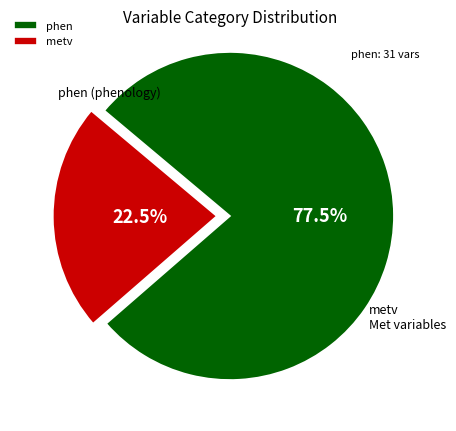

What percentage is NOT represented by metv?

77.5%